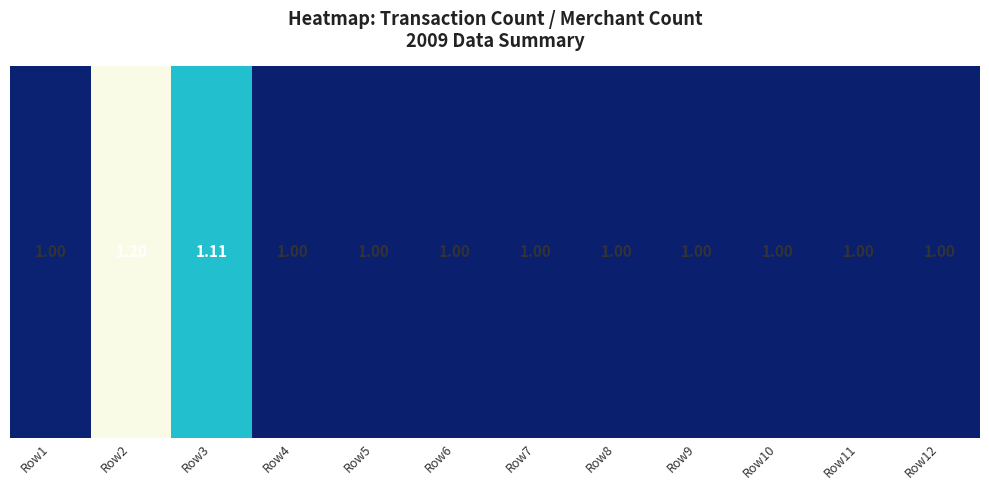

Is it true that the value at Row6 is 1.0?

True